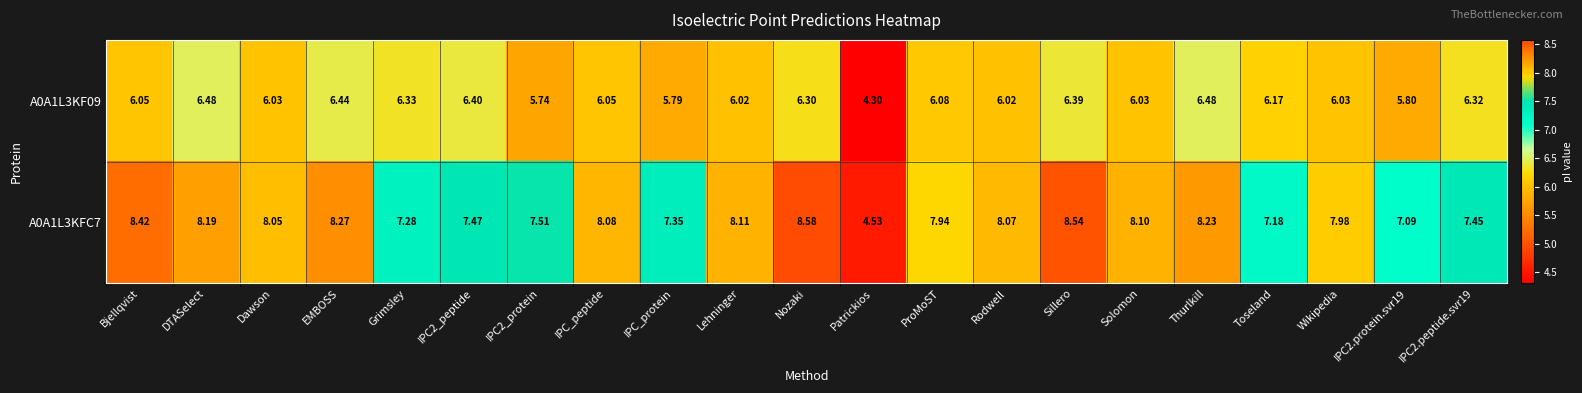

At which label does A0A1L3KF09 first exceed 6?

Bjellqvist